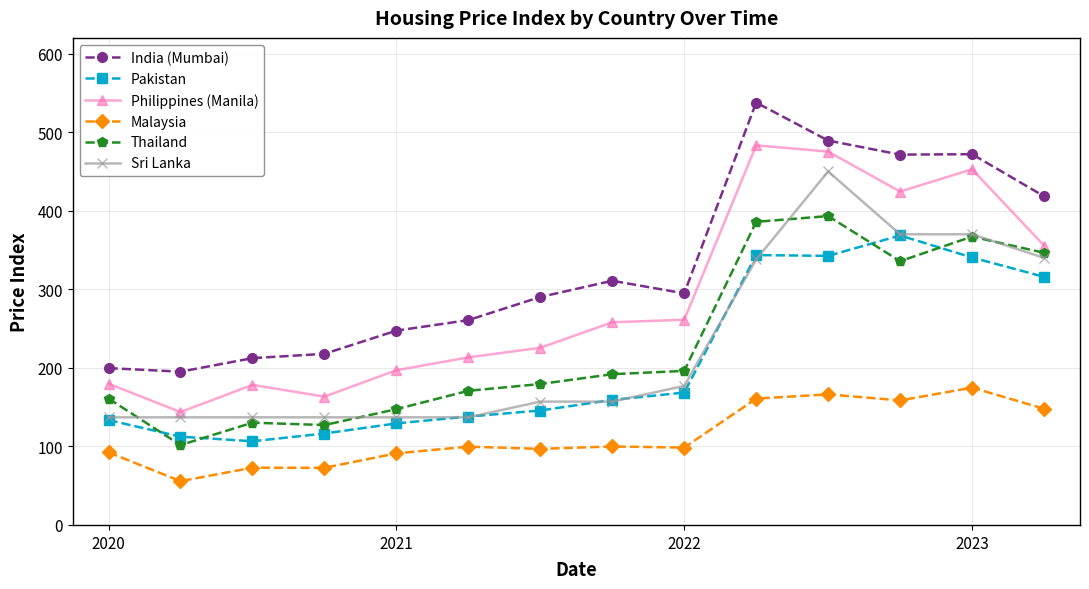

What is the value of the Malaysia point at the 7th from the left?

96.8